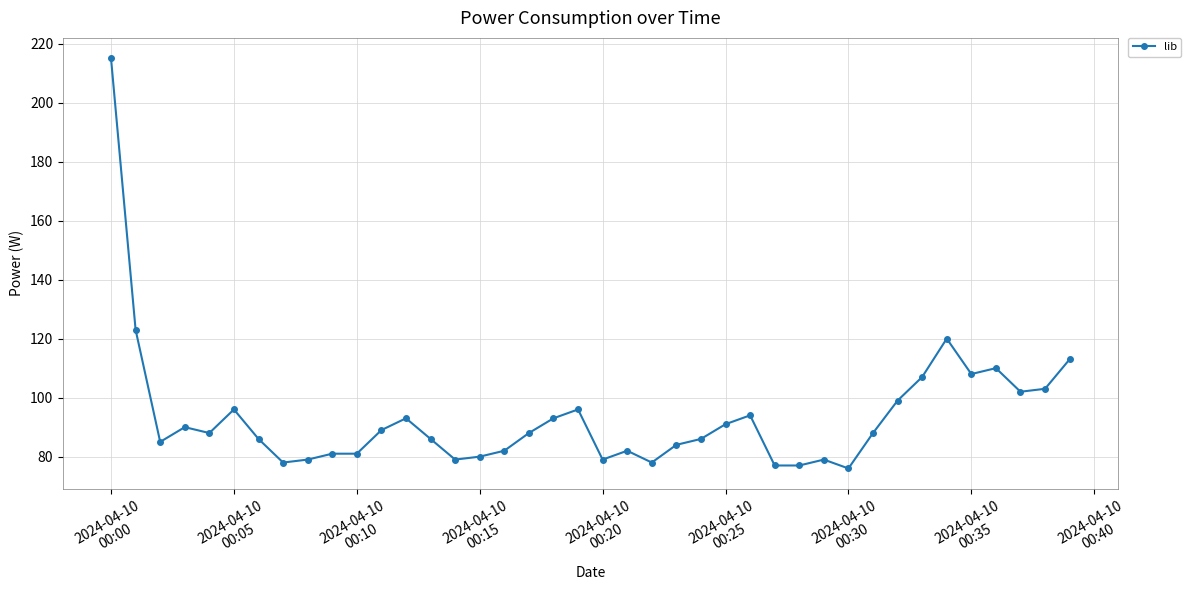

How many series are shown in this chart?

1